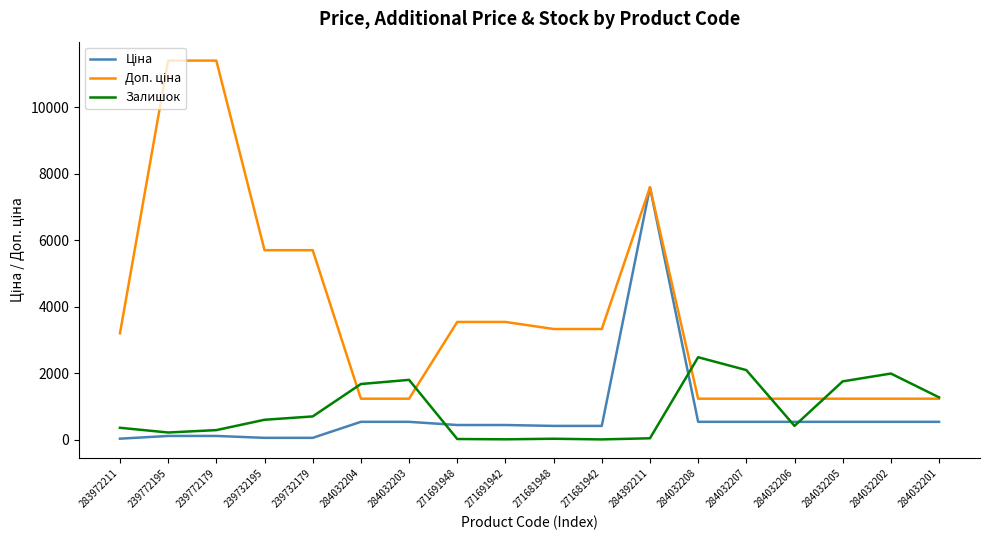

At how many categories does at least one series exceed 2755?

10